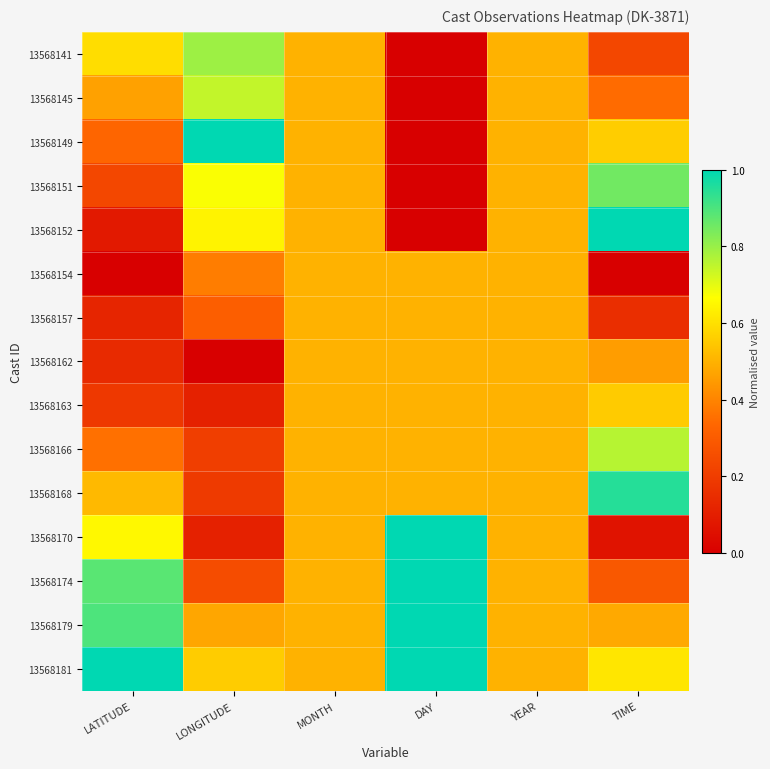

Reading left to right, what are all the values shown in this chart?

13568141: LATITUDE=0.6	LONGITUDE=0.8	MONTH=0.5	DAY=0.0	YEAR=0.5	TIME=0.2
13568145: LATITUDE=0.5	LONGITUDE=0.7	MONTH=0.5	DAY=0.0	YEAR=0.5	TIME=0.3
13568149: LATITUDE=0.3	LONGITUDE=1.0	MONTH=0.5	DAY=0.0	YEAR=0.5	TIME=0.6
13568151: LATITUDE=0.2	LONGITUDE=0.7	MONTH=0.5	DAY=0.0	YEAR=0.5	TIME=0.9
13568152: LATITUDE=0.1	LONGITUDE=0.6	MONTH=0.5	DAY=0.0	YEAR=0.5	TIME=1.0
13568154: LATITUDE=0.0	LONGITUDE=0.4	MONTH=0.5	DAY=0.5	YEAR=0.5	TIME=0.0
13568157: LATITUDE=0.1	LONGITUDE=0.3	MONTH=0.5	DAY=0.5	YEAR=0.5	TIME=0.2
13568162: LATITUDE=0.1	LONGITUDE=0.0	MONTH=0.5	DAY=0.5	YEAR=0.5	TIME=0.5
13568163: LATITUDE=0.2	LONGITUDE=0.1	MONTH=0.5	DAY=0.5	YEAR=0.5	TIME=0.6
13568166: LATITUDE=0.4	LONGITUDE=0.2	MONTH=0.5	DAY=0.5	YEAR=0.5	TIME=0.8
13568168: LATITUDE=0.5	LONGITUDE=0.2	MONTH=0.5	DAY=0.5	YEAR=0.5	TIME=1.0
13568170: LATITUDE=0.7	LONGITUDE=0.1	MONTH=0.5	DAY=1.0	YEAR=0.5	TIME=0.1
13568174: LATITUDE=0.9	LONGITUDE=0.2	MONTH=0.5	DAY=1.0	YEAR=0.5	TIME=0.3
13568179: LATITUDE=0.9	LONGITUDE=0.5	MONTH=0.5	DAY=1.0	YEAR=0.5	TIME=0.5
13568181: LATITUDE=1.0	LONGITUDE=0.6	MONTH=0.5	DAY=1.0	YEAR=0.5	TIME=0.6